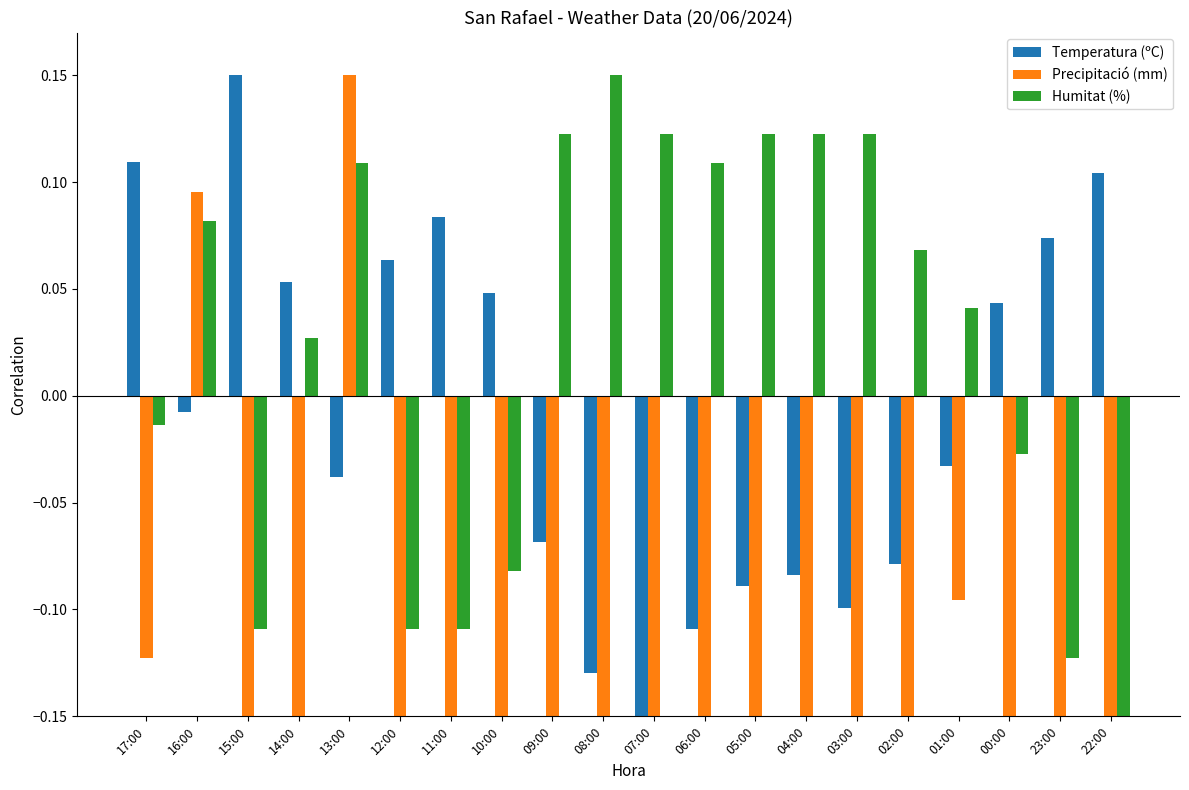

Between 16:00 and 07:00, which series saw the biggest shift?

Precipitació (mm)